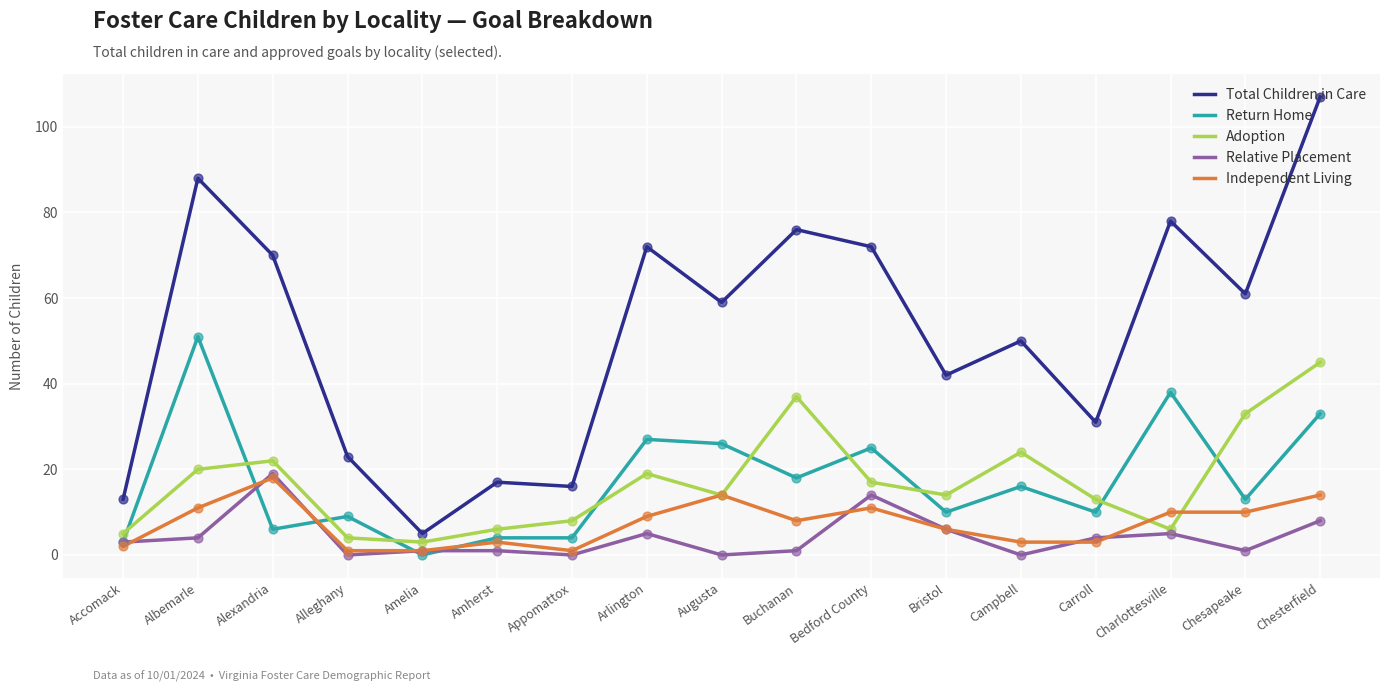

At how many categories does at least one series exceed 58?

9